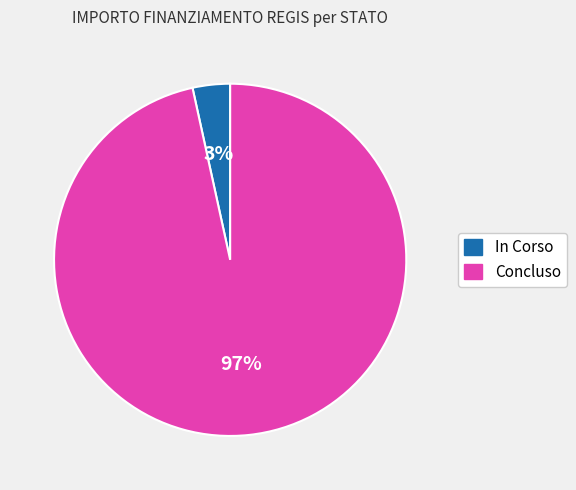

How many segments does this pie chart have?

2